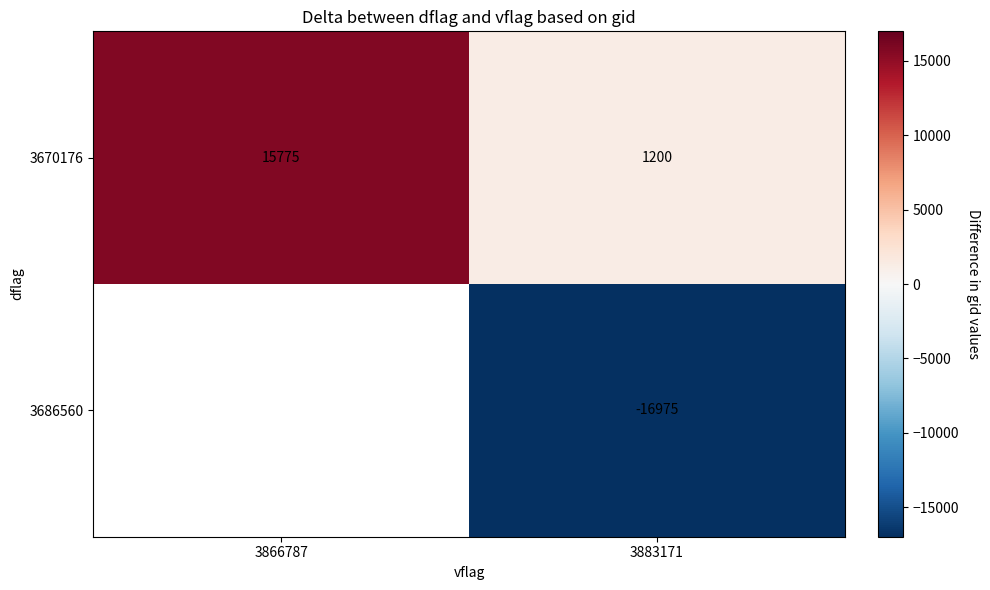

What is the total value across all series at 3883171?

-15775